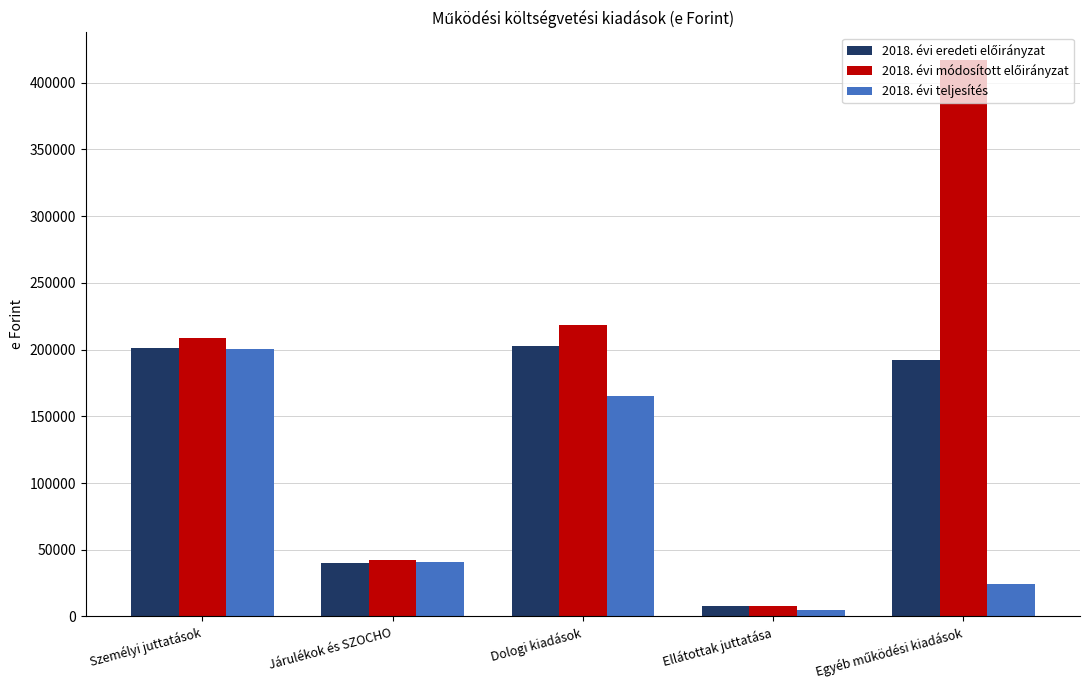

At which label does 2018. évi teljesítés first exceed 41007?

Személyi juttatások